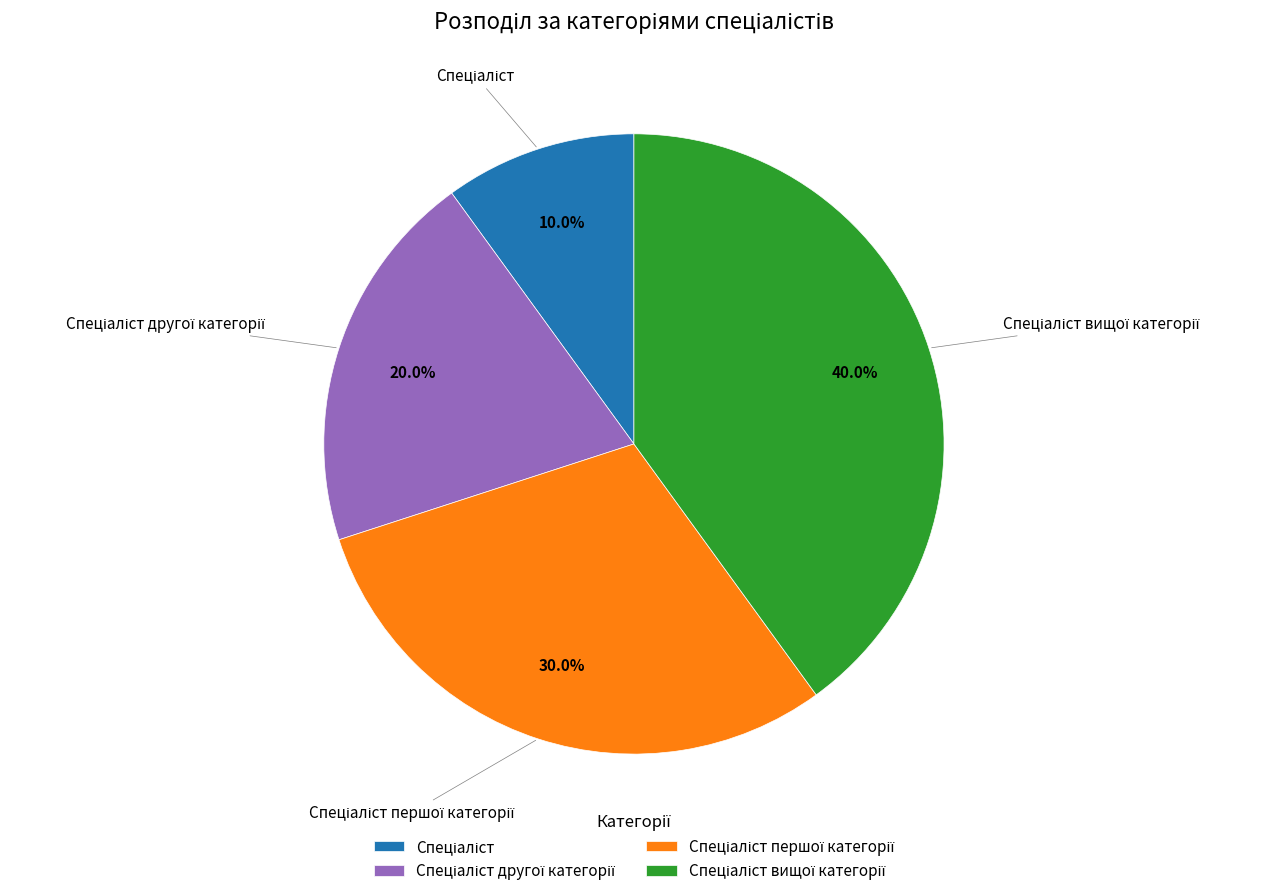

Is there any slice that represents more than half of the pie?

No